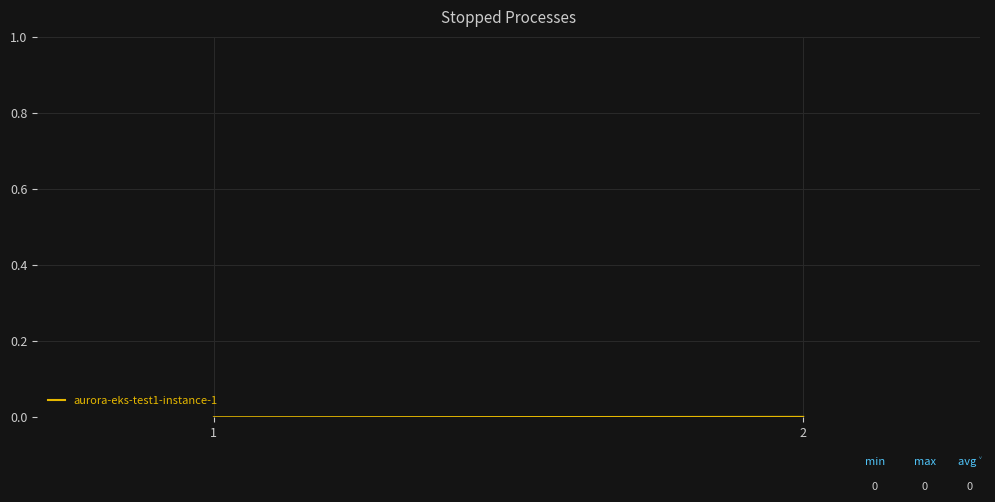

List the labels in order of value, largest first.

2, 1